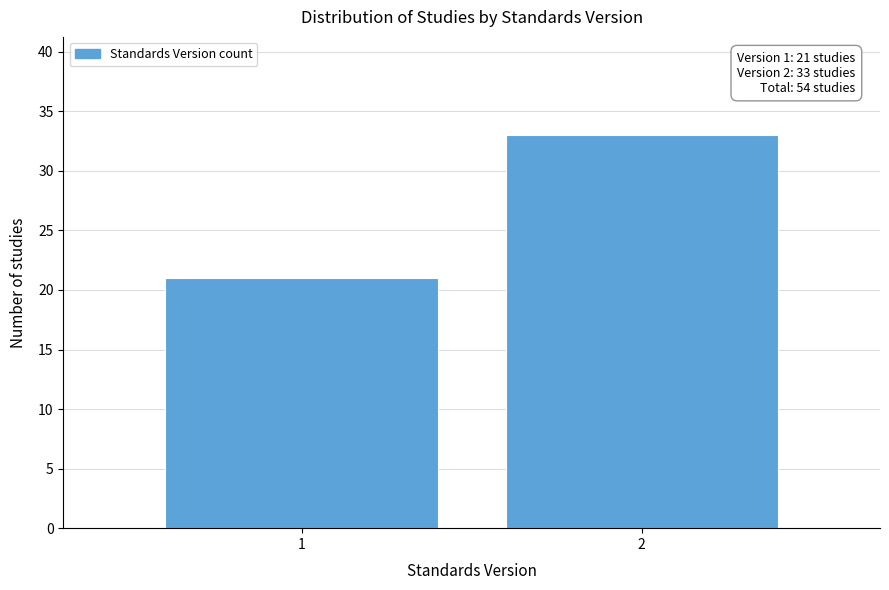

Reading left to right, extract all data points from this chart.

21	33